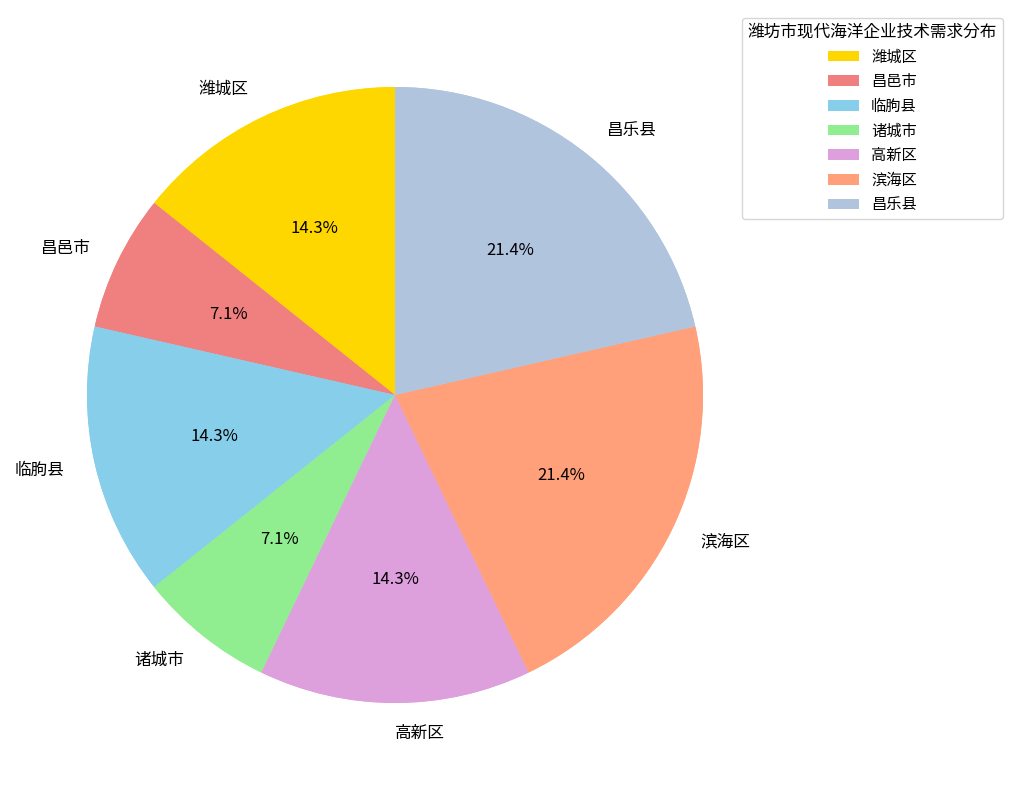

Does 昌乐县 represent more than half of the total?

No